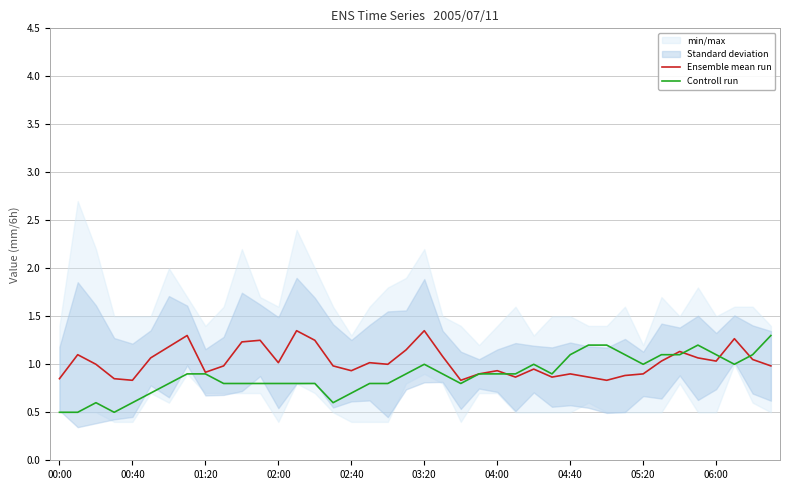

True or false: Controll run and Ensemble mean run cross at least once.

True